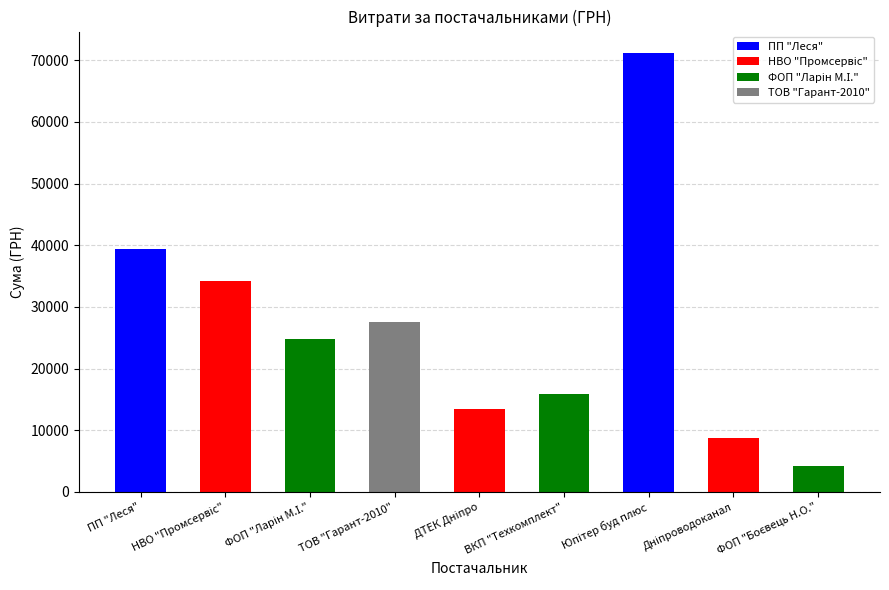

Where does the data first go above 24820?

ПП "Леся"